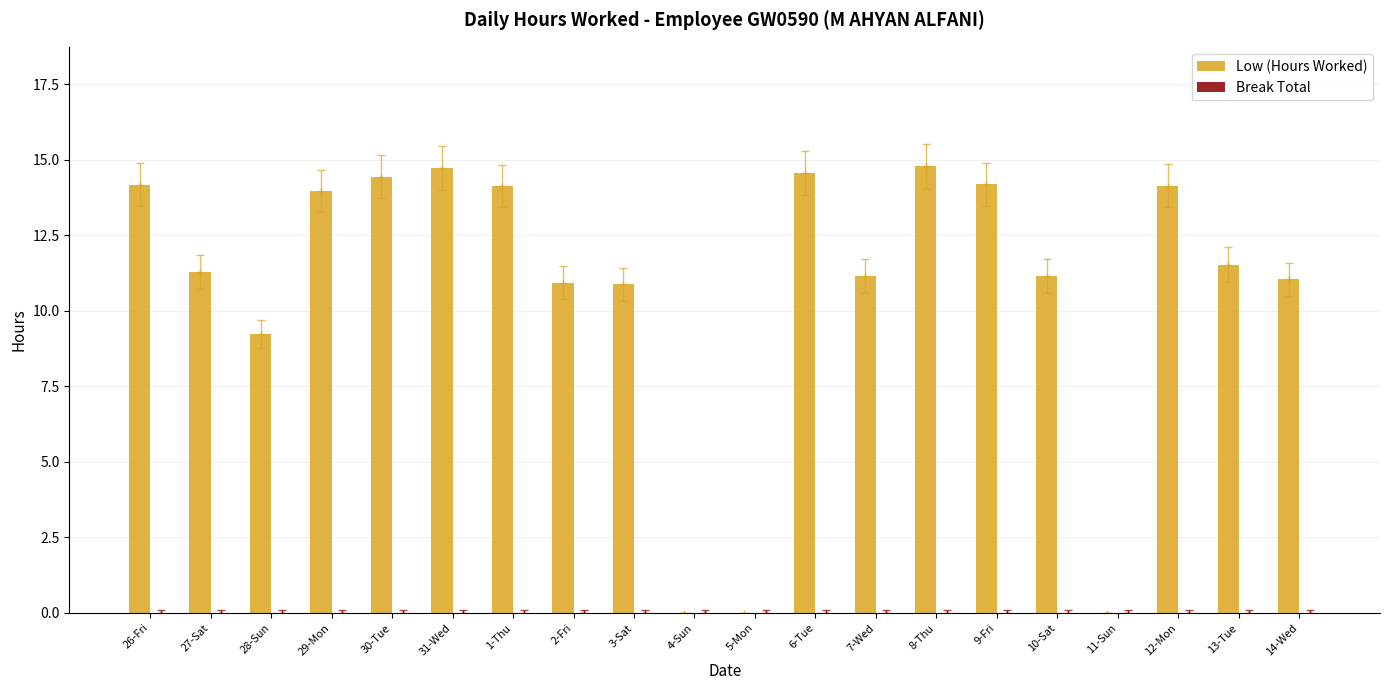

The Low (Hours Worked) series shows 10.9 at 3-Sat. True or false?

True